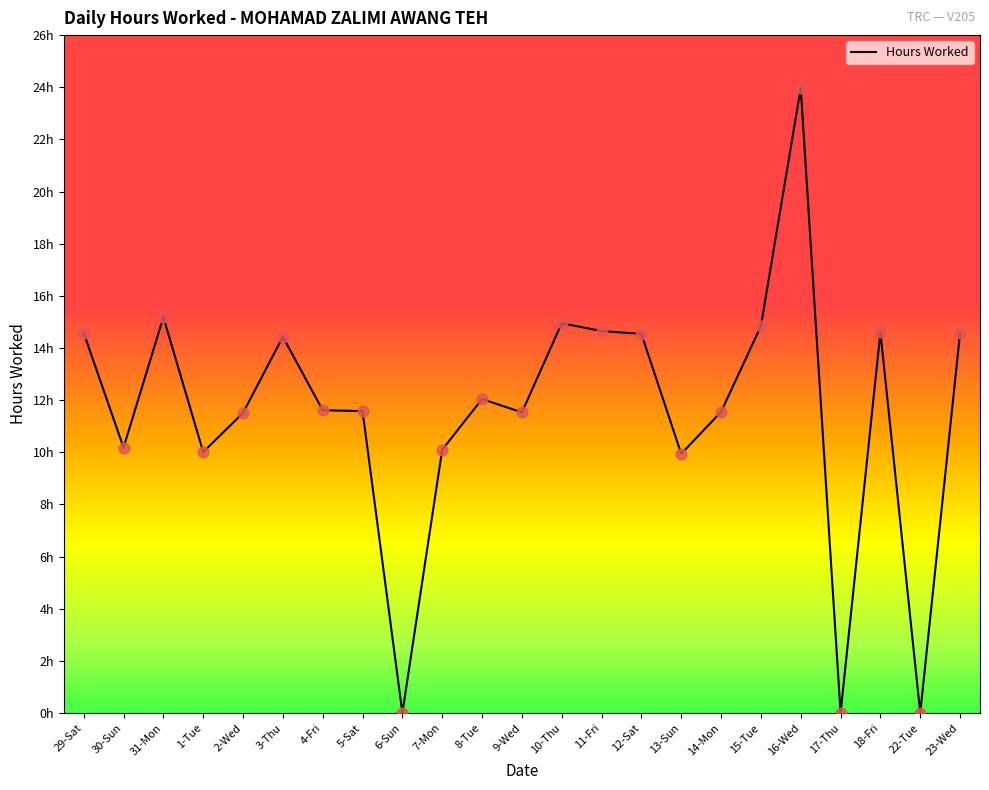

Which has a higher value, 11-Fri or 6-Sun?

11-Fri